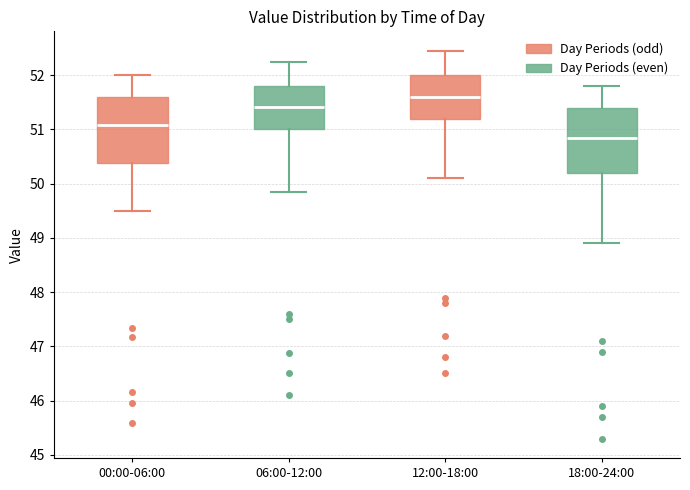

Reading left to right, transcribe this box plot: for each box, give where its median line is, the range the box spans, and where its two whiskers end, as read against the y-axis. The values are not printed on the chart, so give them approximately, as read against the axis.

00:00-06:00: median 51.1, box 50.4 to 51.6, whiskers 49.5 to 52.0
06:00-12:00: median 51.4, box 51.0 to 51.8, whiskers 49.9 to 52.3
12:00-18:00: median 51.6, box 51.2 to 52.0, whiskers 50.1 to 52.5
18:00-24:00: median 50.9, box 50.2 to 51.4, whiskers 48.9 to 51.8